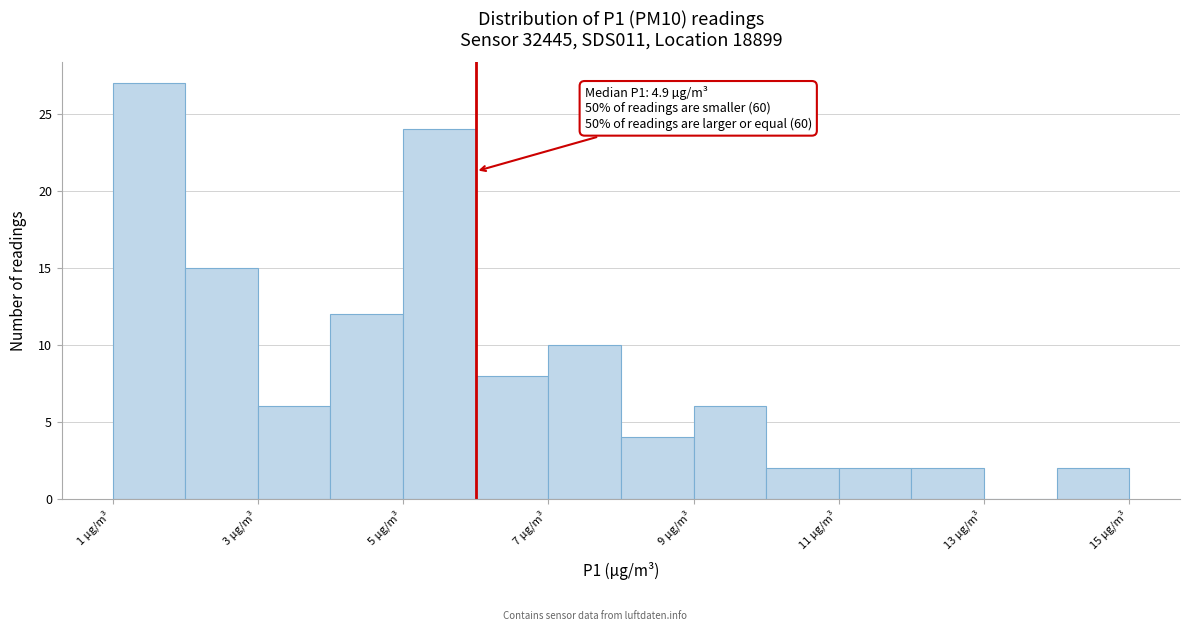

Which range on the x-axis has the tallest bar?

1 to 2